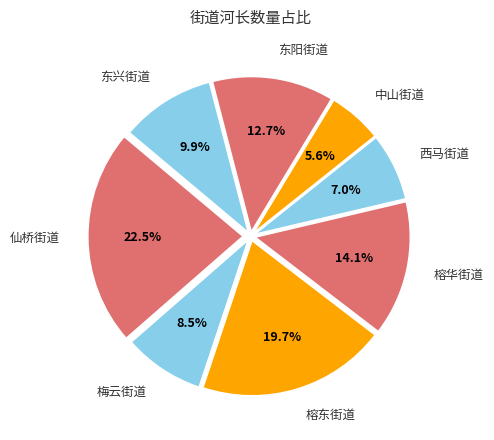

To the nearest percent, what is the average slice percentage?

12%